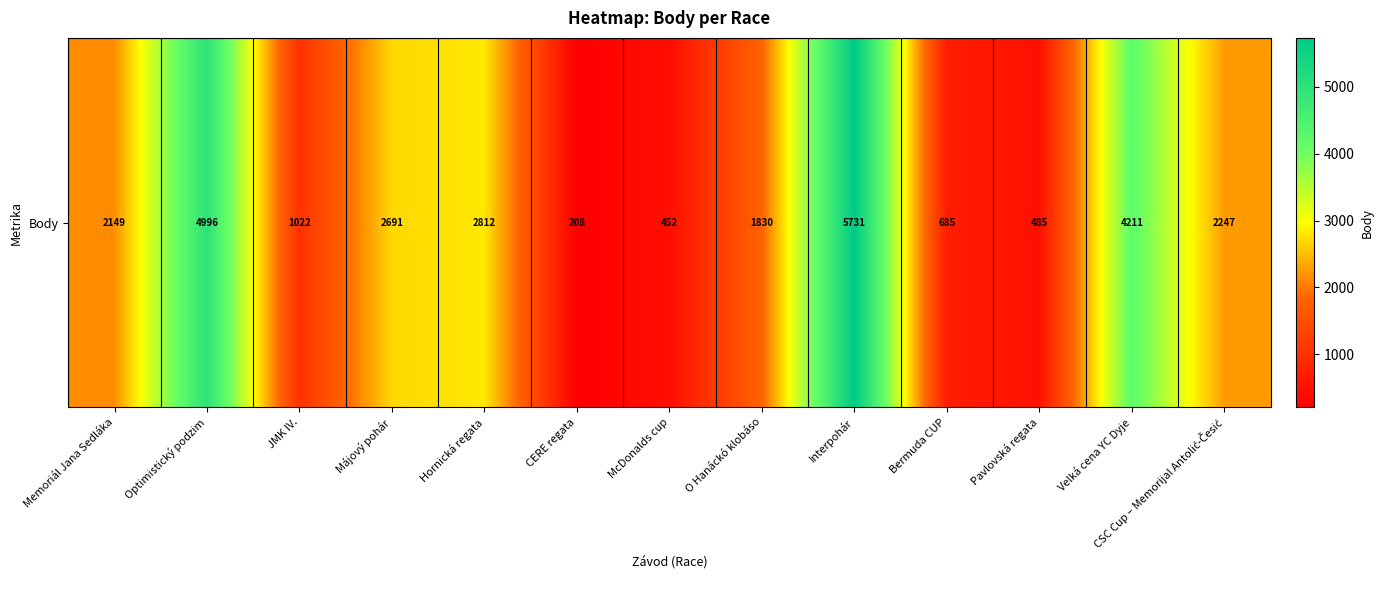

Where does the data first go above 2149?

Optimistický podzim